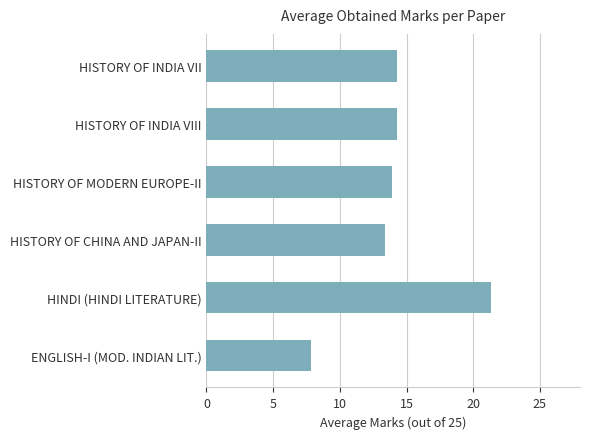

Approximately how many times larger is the value at HISTORY OF MODERN EUROPE-II compared to HISTORY OF CHINA AND JAPAN-II?

1.0